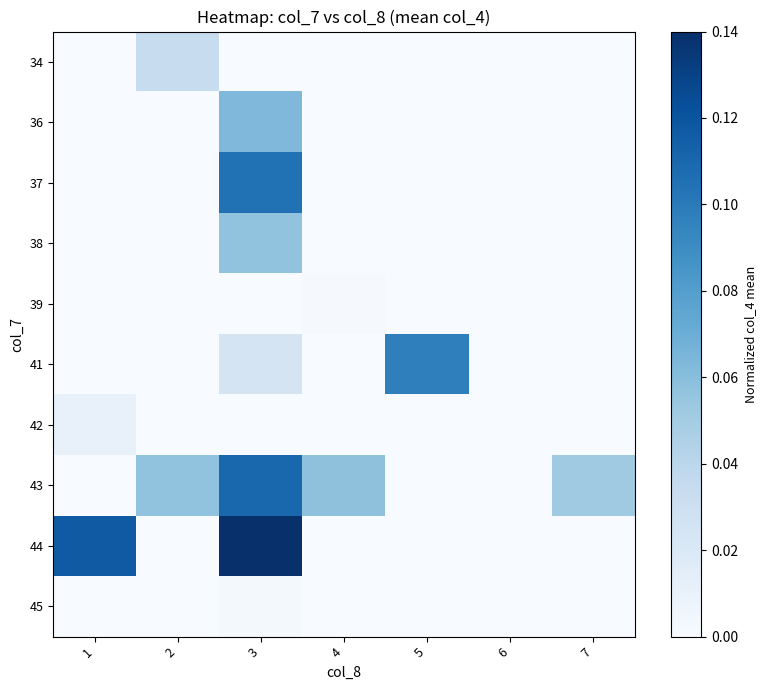

At 2, list the series in order from largest to smallest.

43, 34, 36, 37, 38, 39, 41, 42, 44, 45